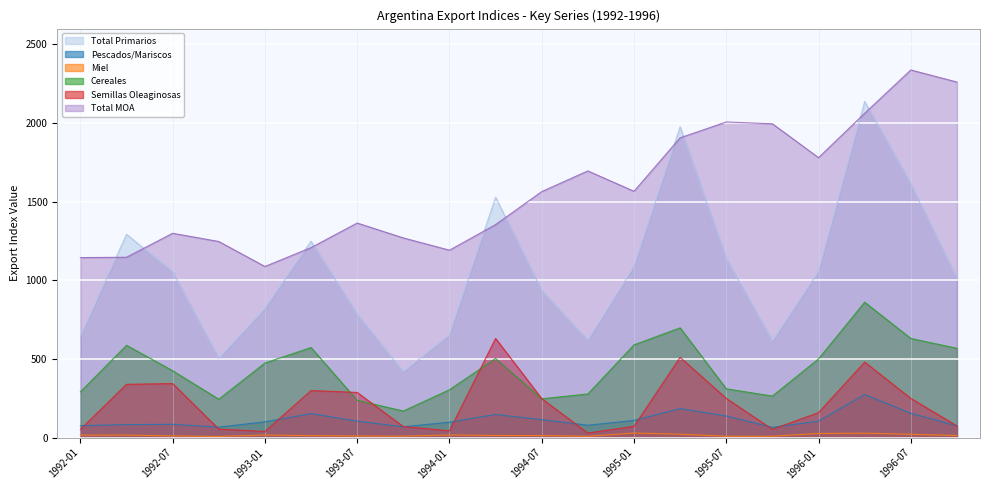

How many lines are shown in the chart?

6